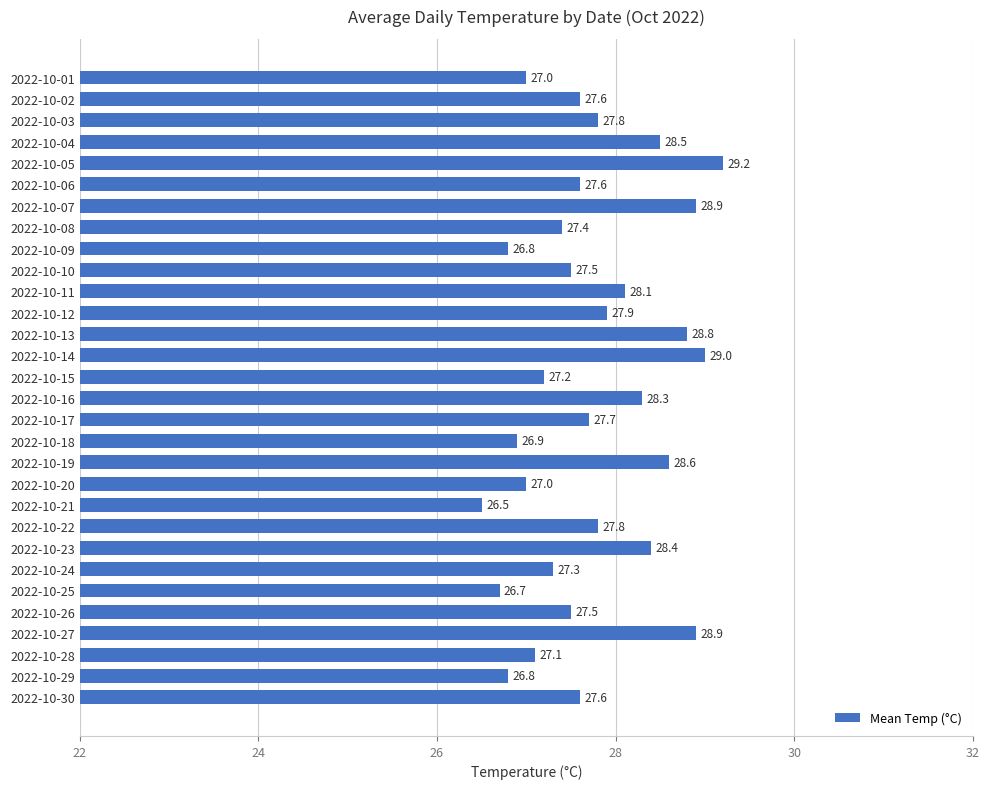

Which has a higher value, 2022-10-30 or 2022-10-22?

2022-10-22